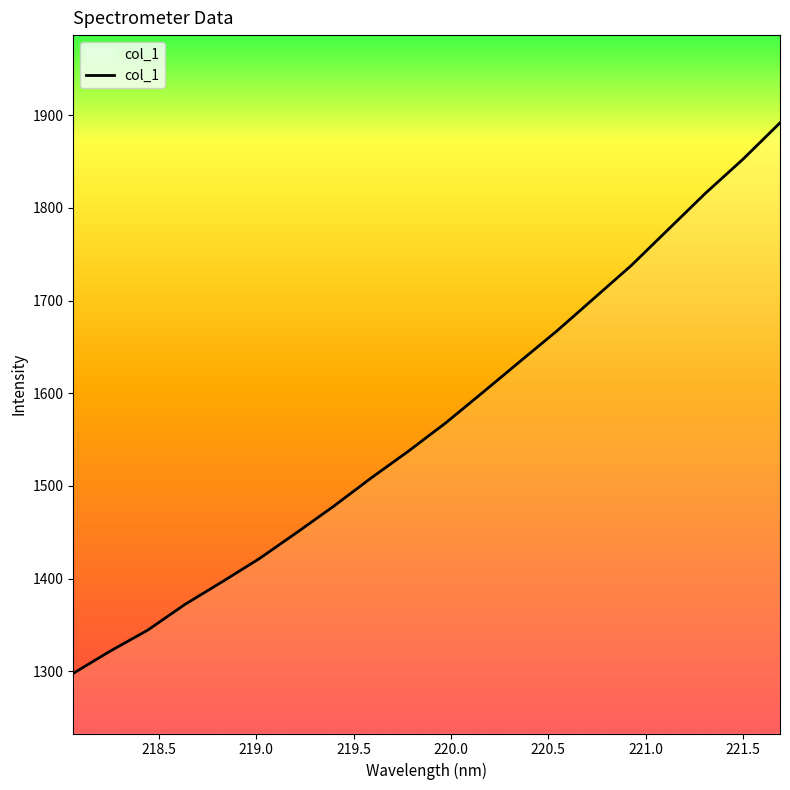

What is the smallest value displayed?

1298.0